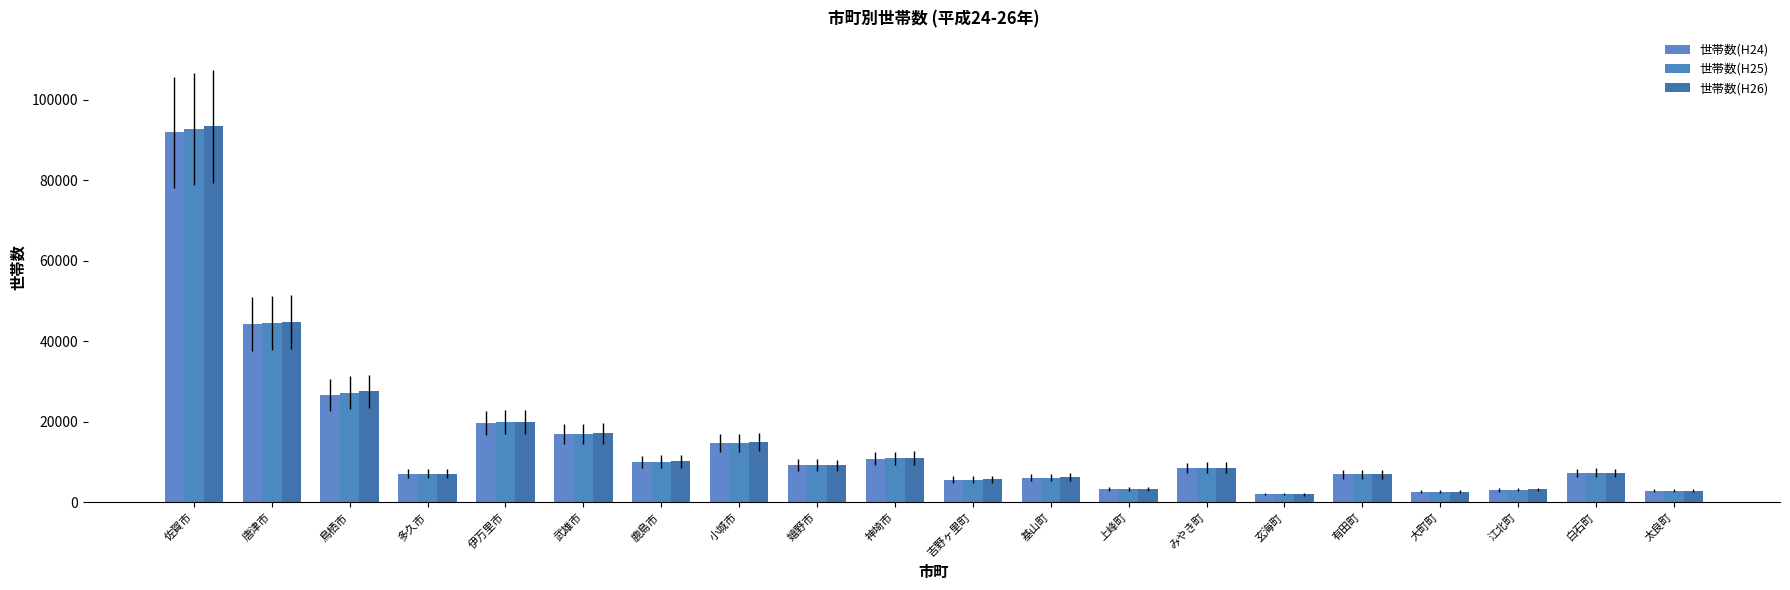

Is the value of 世帯数(H26) at 嬉野市 greater than the value of 世帯数(H25) at 小城市?

No